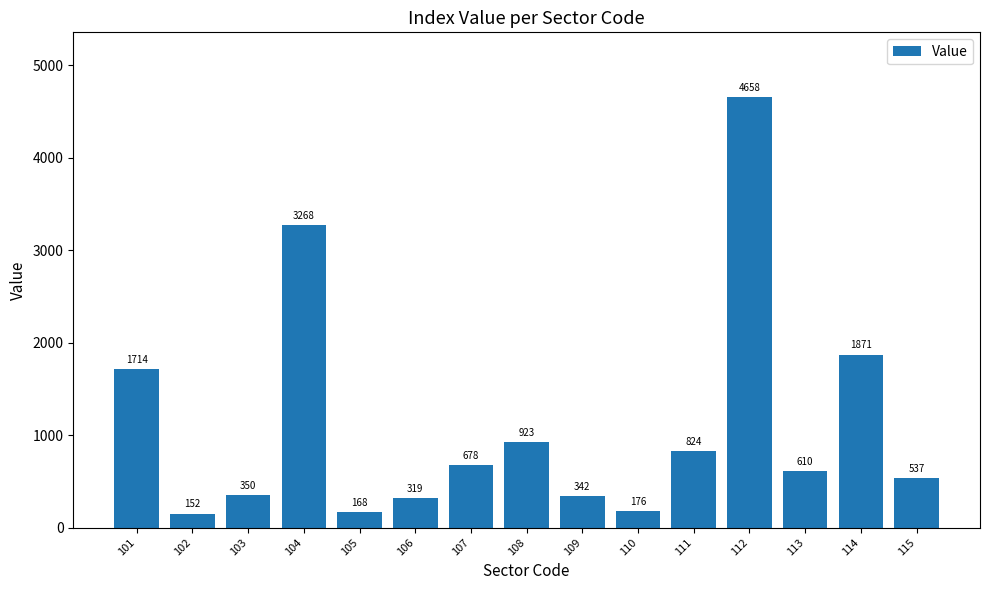

Rank the categories by value from lowest to highest.

102, 105, 110, 106, 109, 103, 115, 113, 107, 111, 108, 101, 114, 104, 112